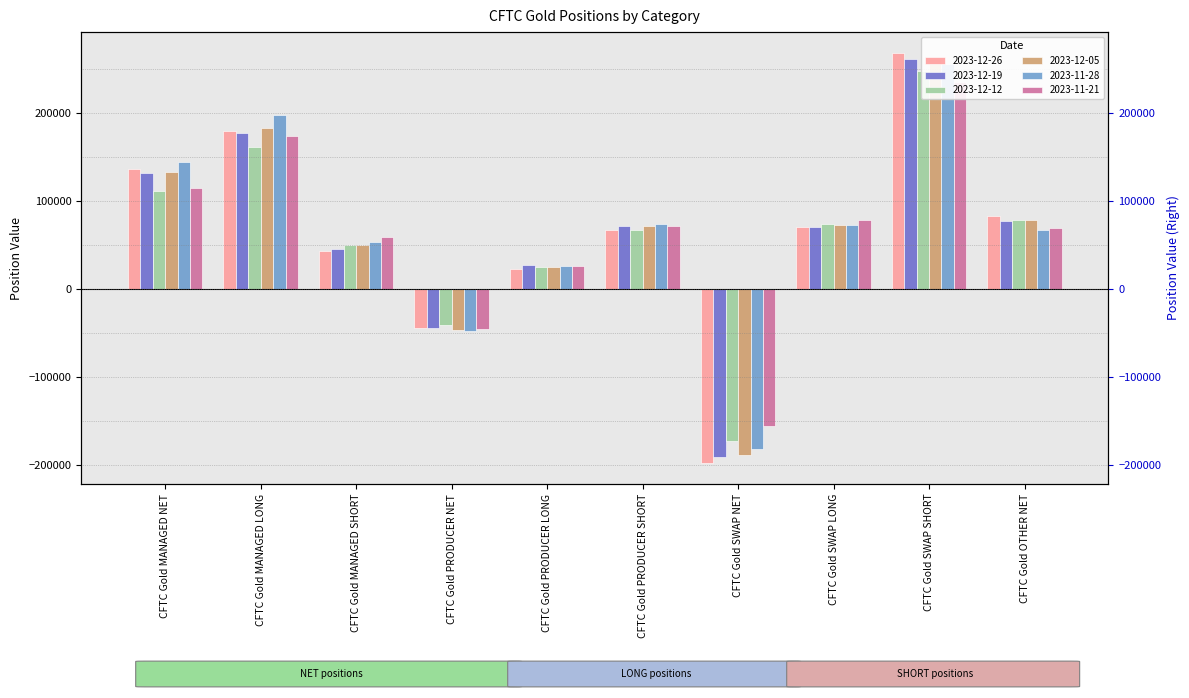

What are all the series names shown in the legend?

2023-12-26, 2023-12-19, 2023-12-12, 2023-12-05, 2023-11-28, 2023-11-21